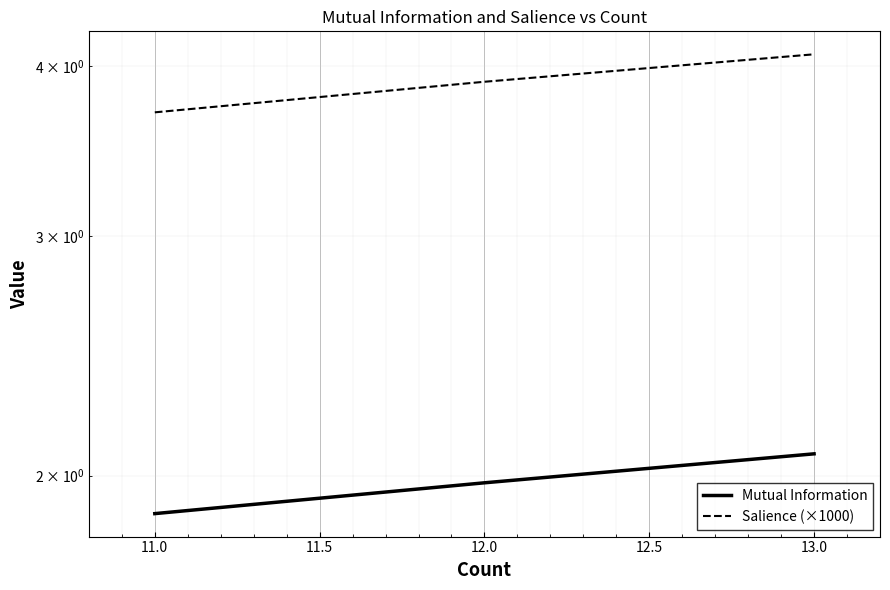

What is the sum of all Mutual Information values?

5.9